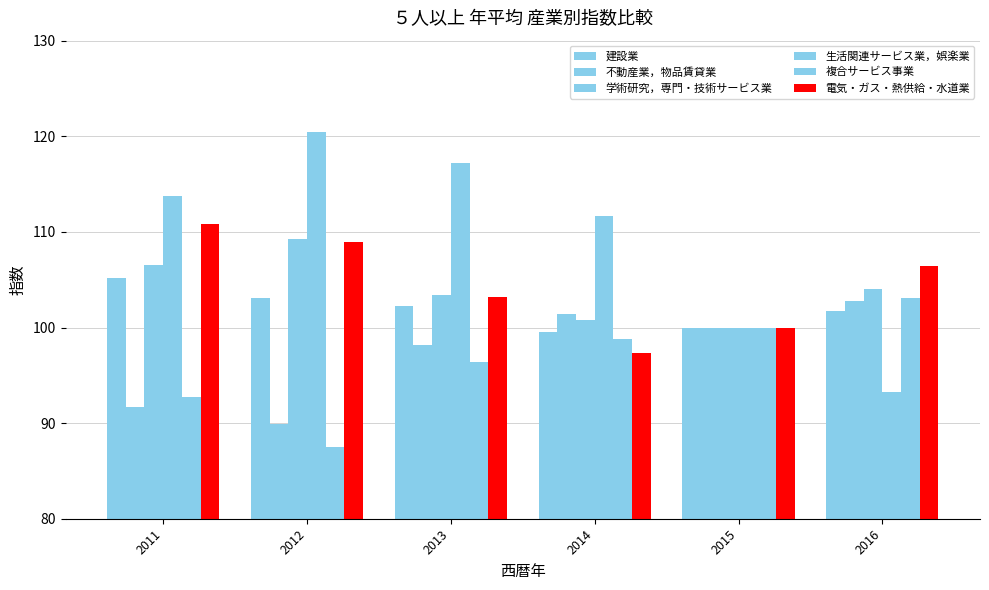

Rank the series by their maximum value, from highest to lowest.

生活関連サービス業，娯楽業, 電気・ガス・熱供給・水道業, 学術研究，専門・技術サービス業, 建設業, 複合サービス事業, 不動産業，物品賃貸業